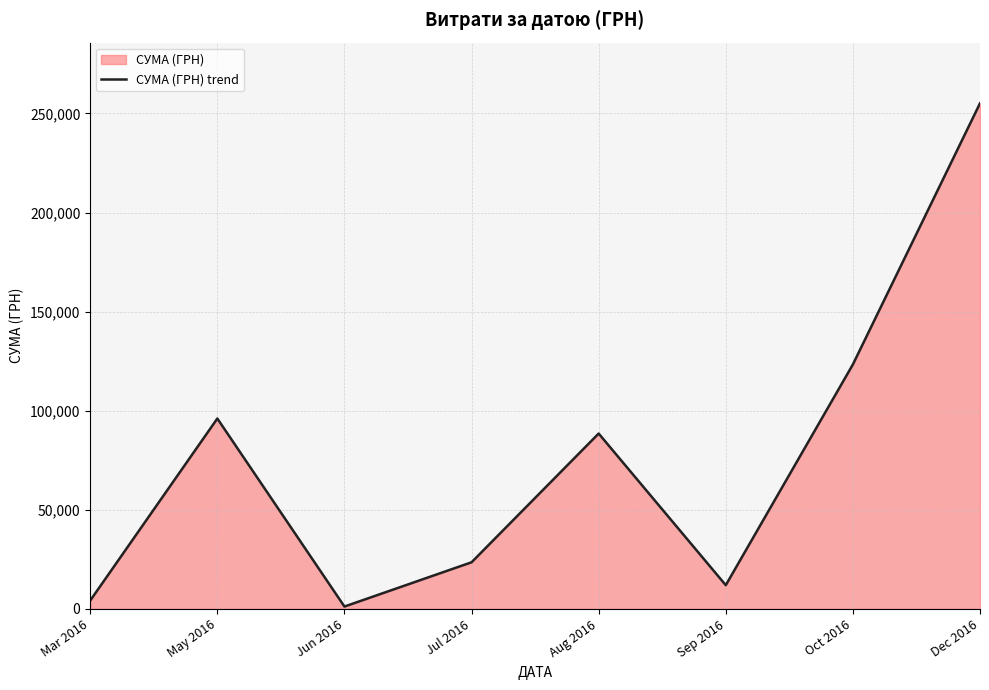

The value at Mar 2016 is 4213.0. True or false?

True